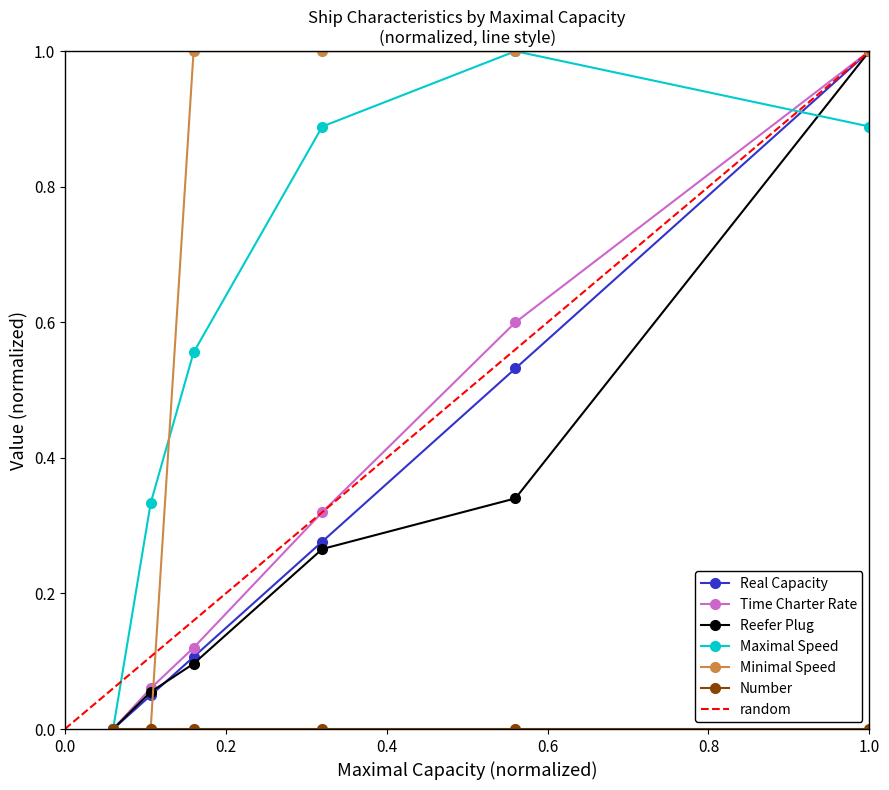

In Maximal Speed, how many points are higher than both neighbors (excluding endpoints)?

1